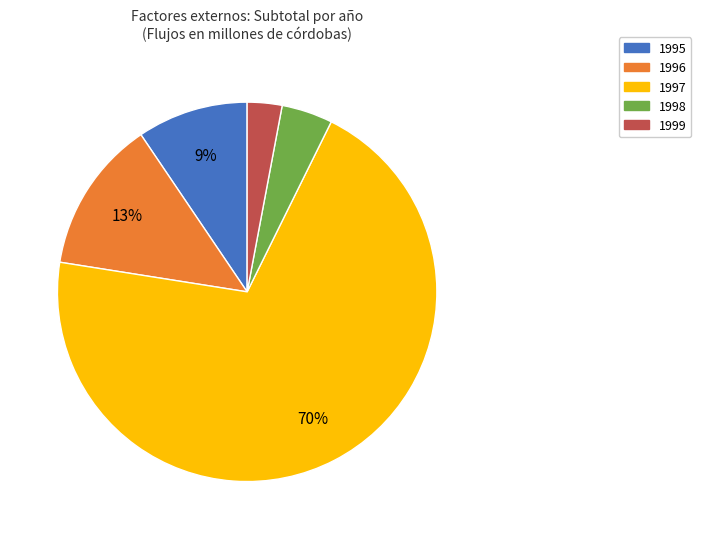

How many slices are in this pie chart?

5